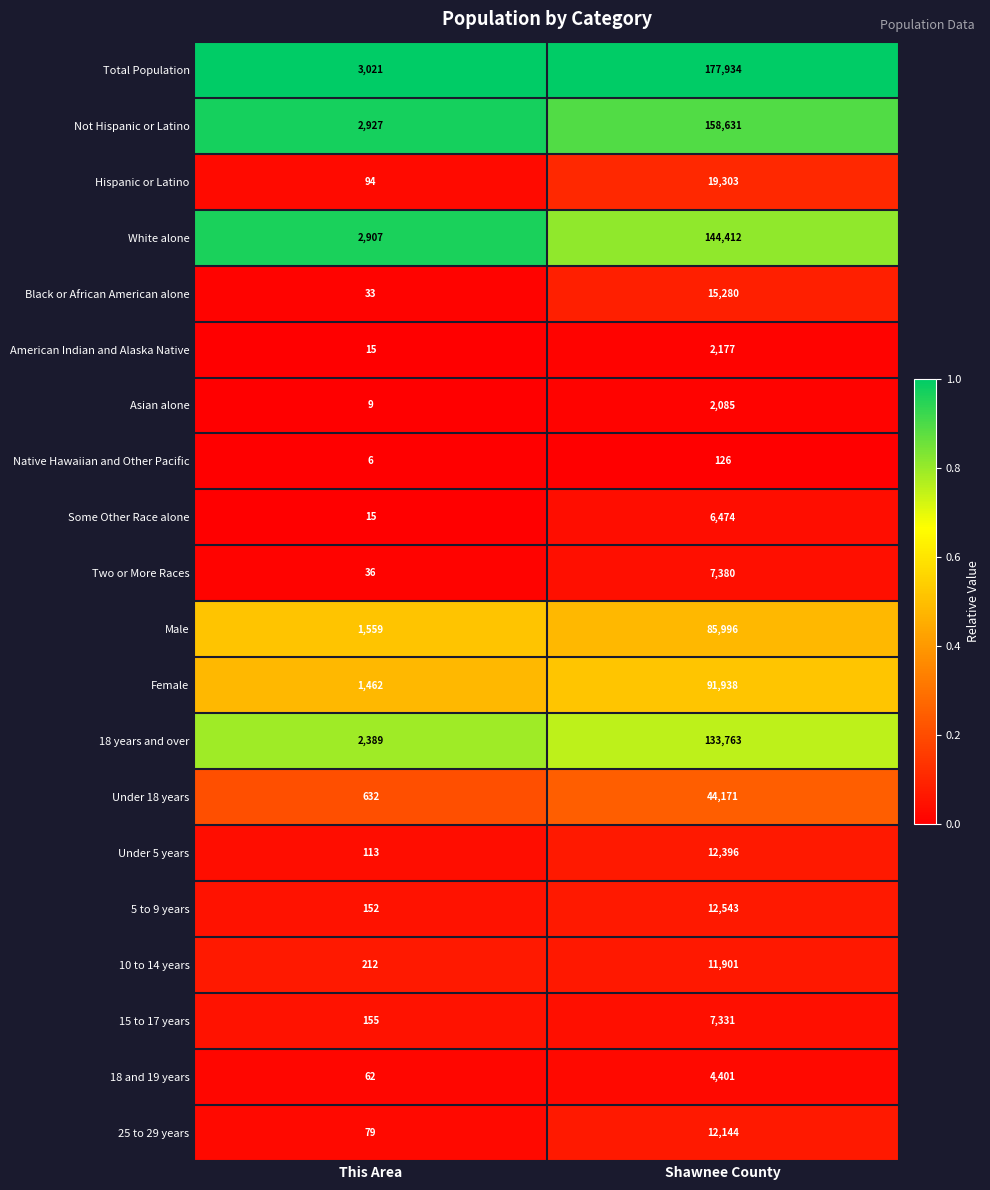

What is the sum of the Under 18 years values at Shawnee County and This Area?

44803